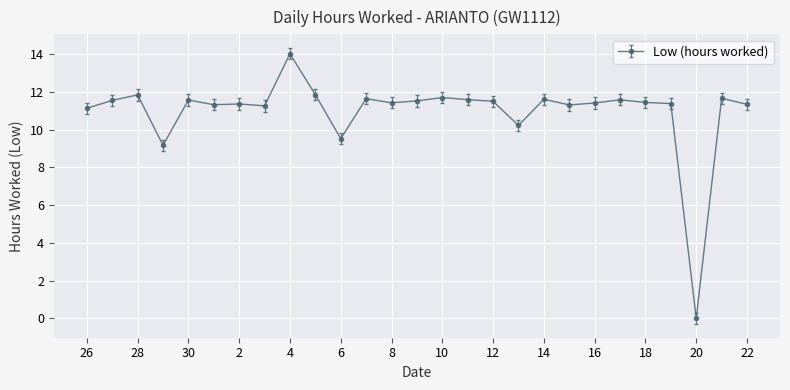

What is the value of the 8th point from the left?

11.3